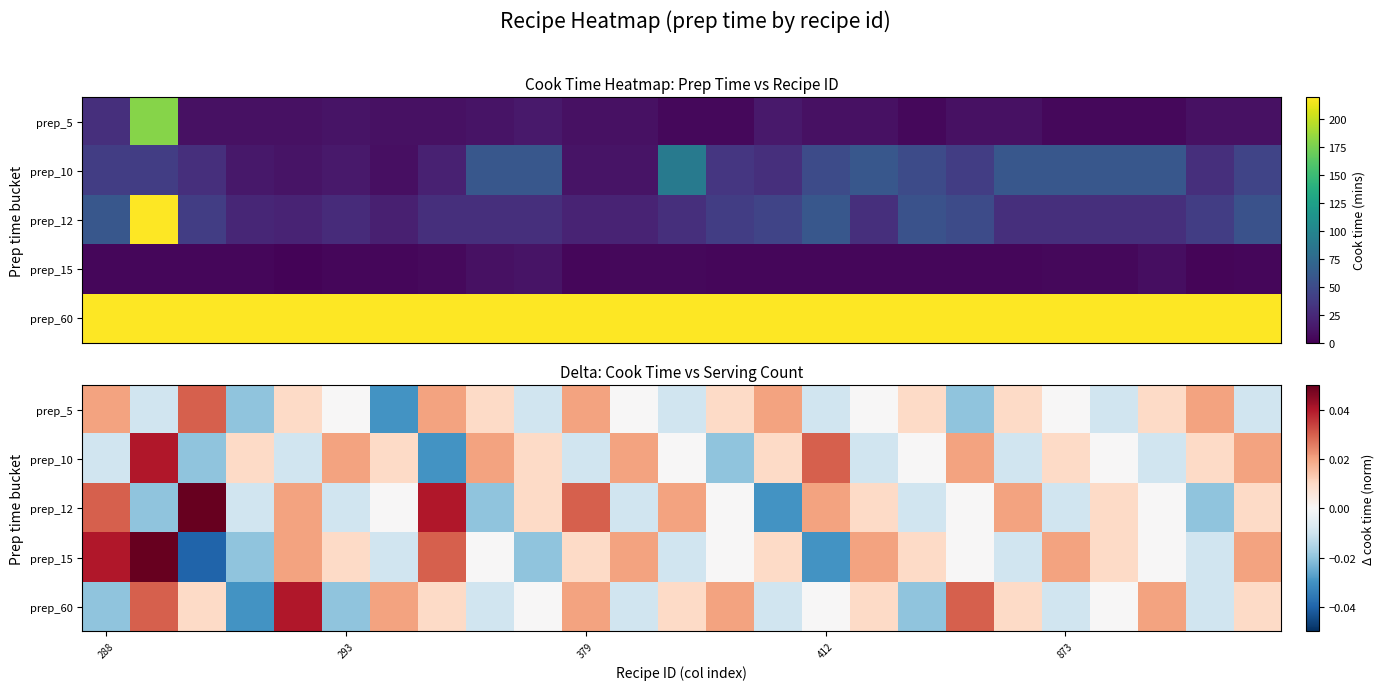

What is the maximum value shown in the chart?

0.1